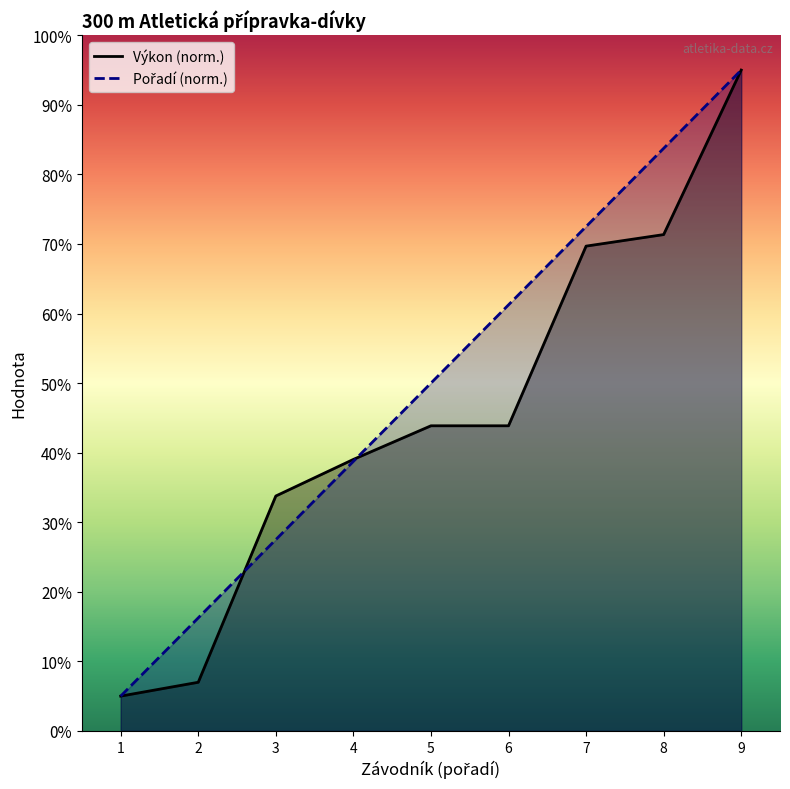

Which series has the largest total across all categories?

Pořadí